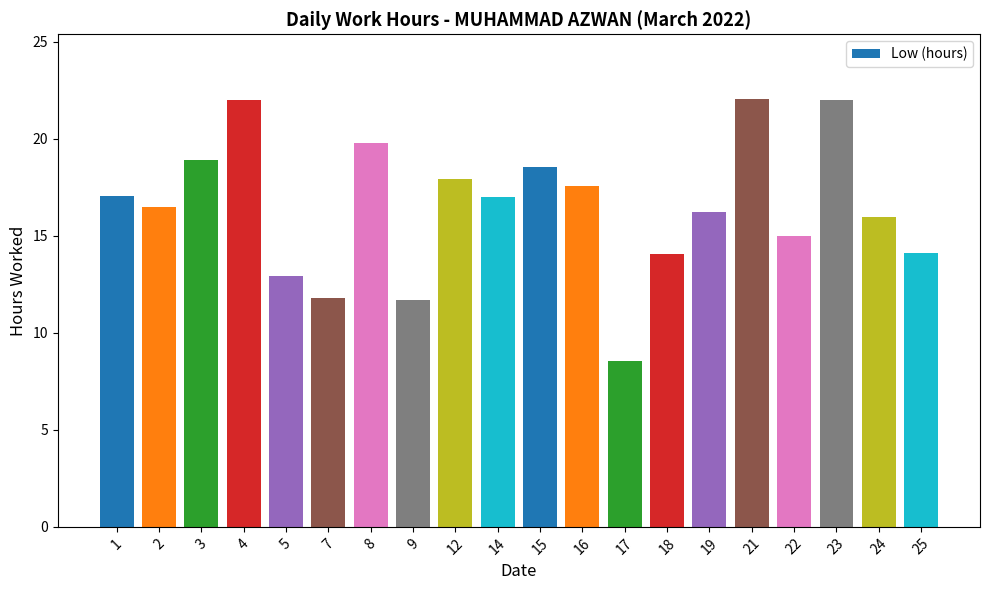

What is the sum of the values at 3 and 21?

41.0